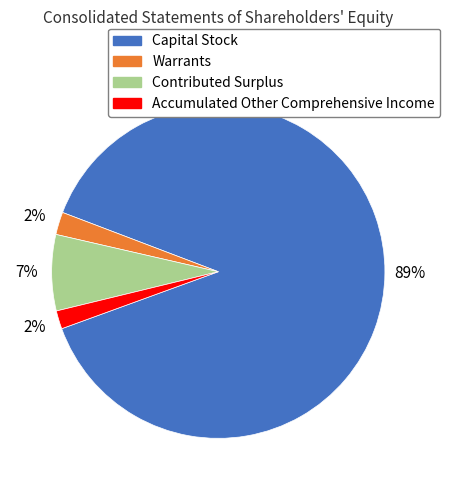

Do Accumulated Other Comprehensive Income and Contributed Surplus together represent more than half of the pie?

No